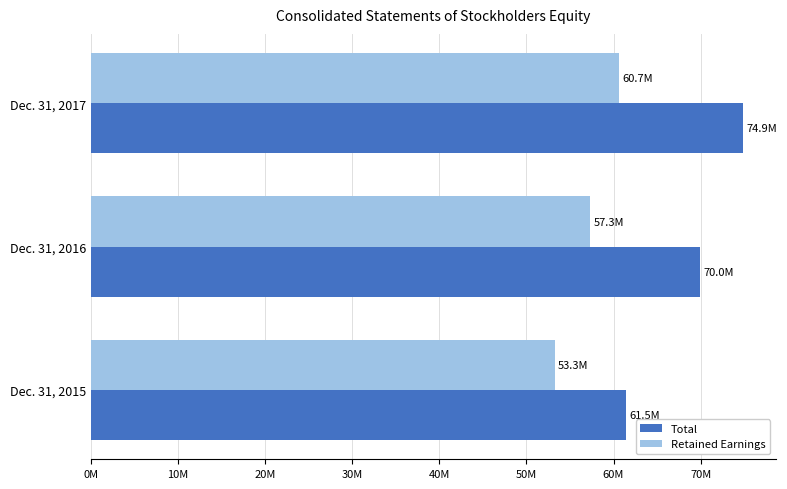

What is the difference between the maximum and minimum values in the Total series?

13414646